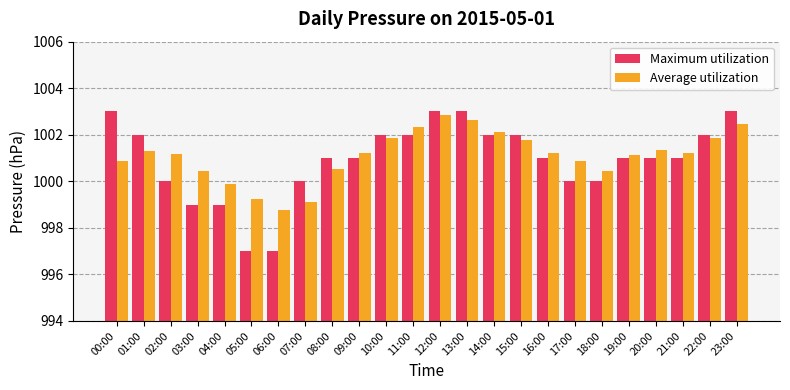

The value of Maximum utilization at 16:00 is 1001.0. True or false?

True